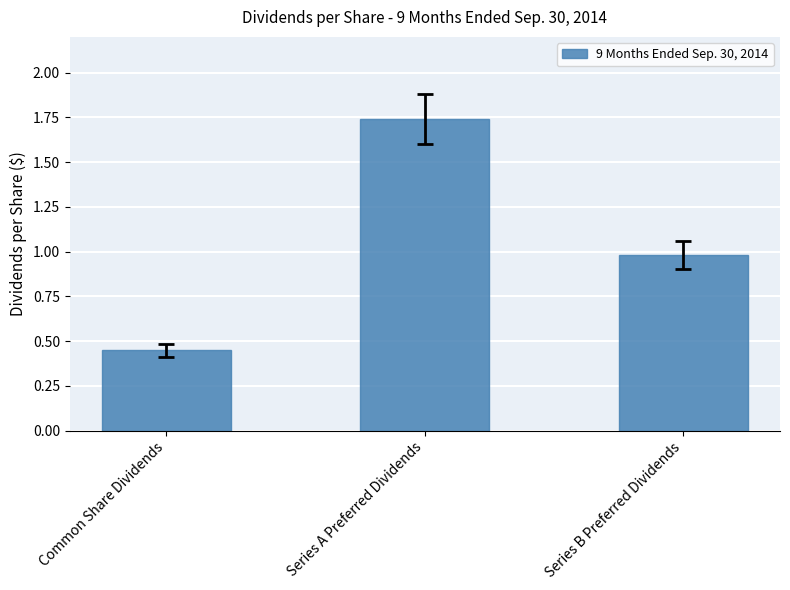

List the labels in order of value, largest first.

Series A Preferred Dividends, Series B Preferred Dividends, Common Share Dividends